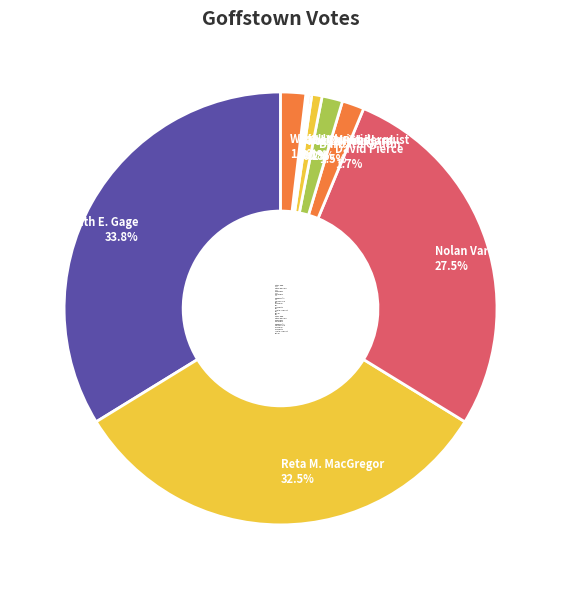

Is there any slice that represents more than half of the pie?

No